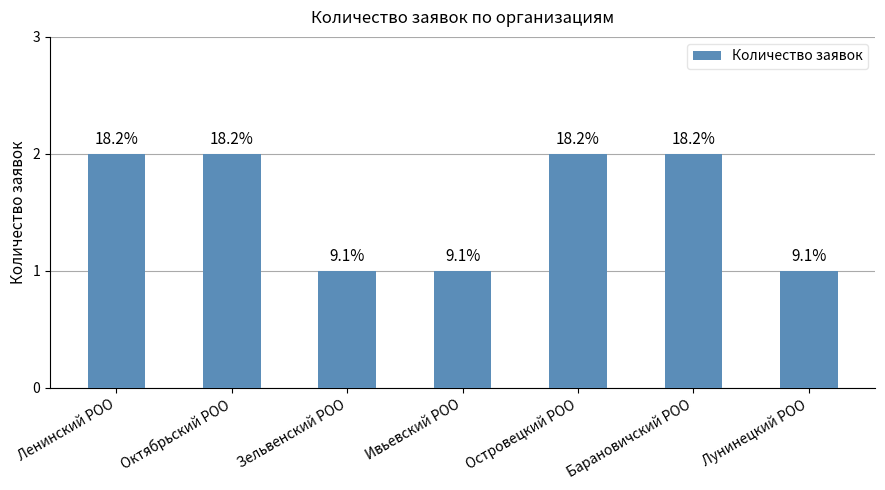

What is the greatest value displayed?

2